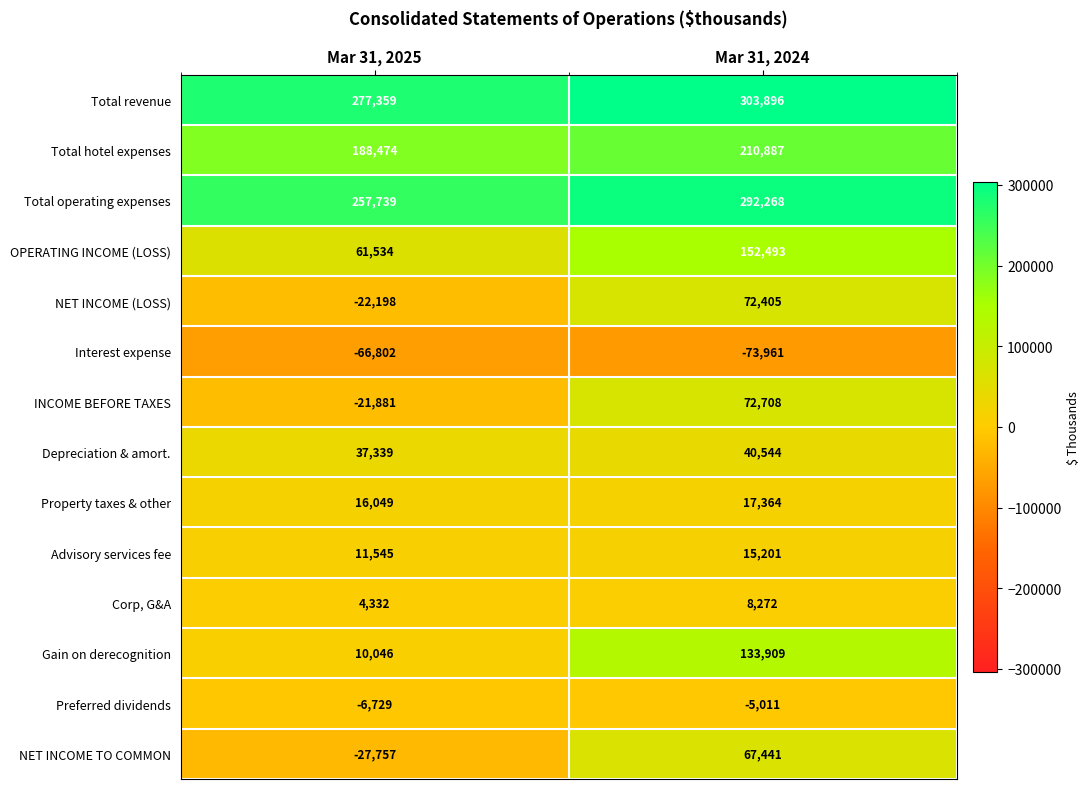

The Depreciation & amort. series shows 10526 at Mar 31, 2024. True or false?

False